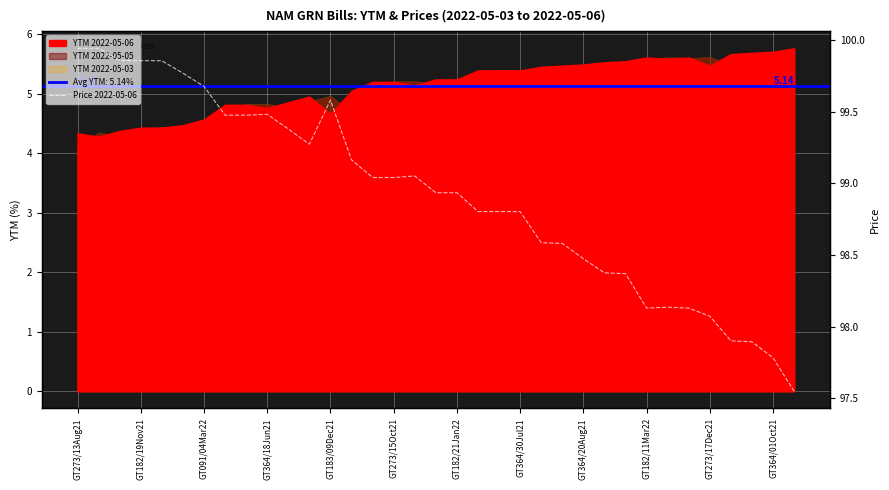

How many values exceed 98?

31